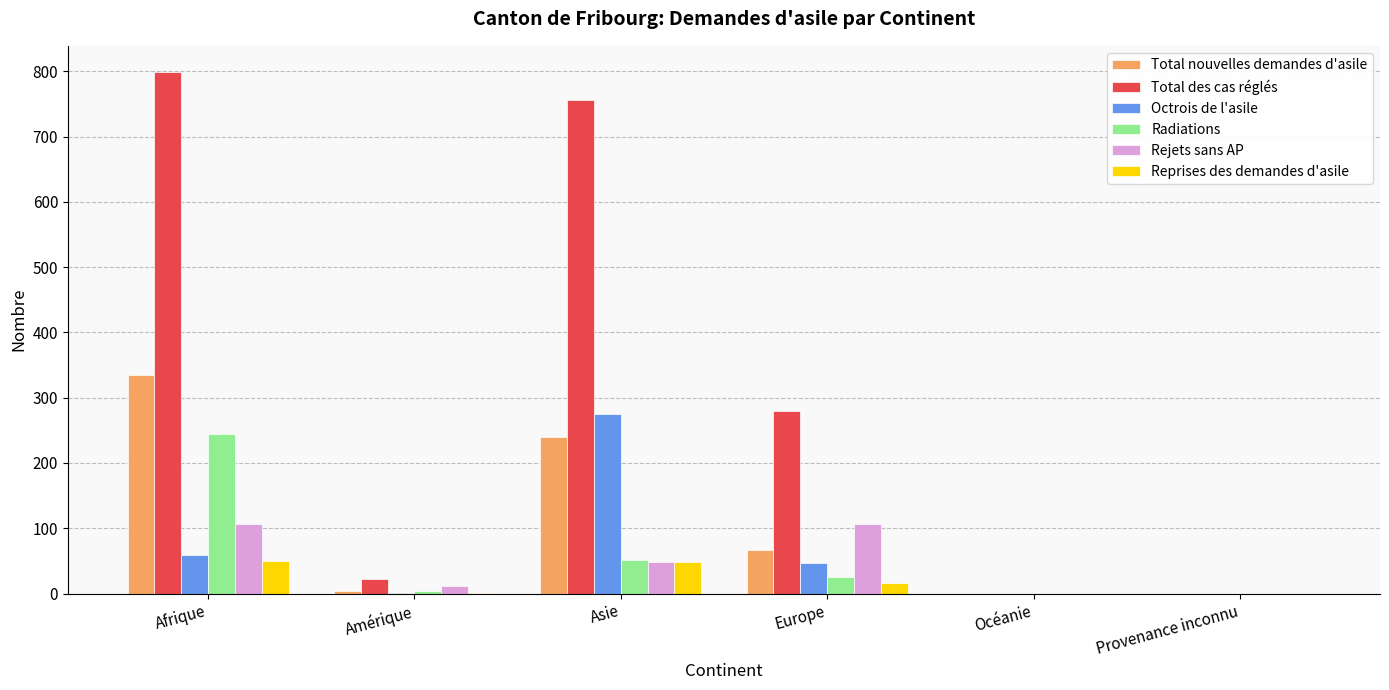

The value of Total nouvelles demandes d'asile at Océanie is 170. True or false?

False